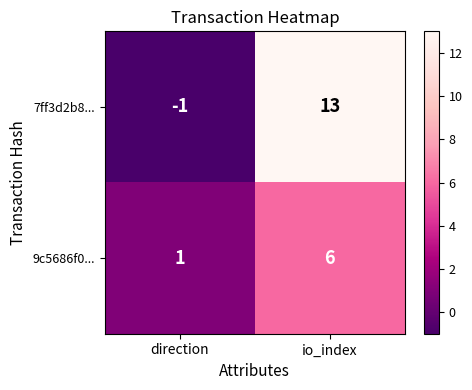

Where is 7ff3d2b8... nearest to the value 6?

direction